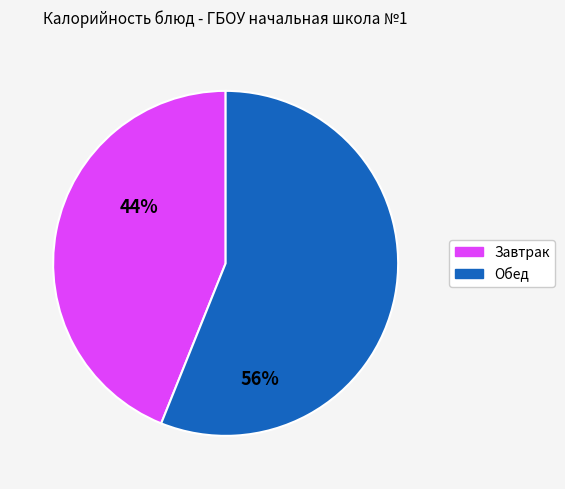

Does any single category account for the majority?

Yes